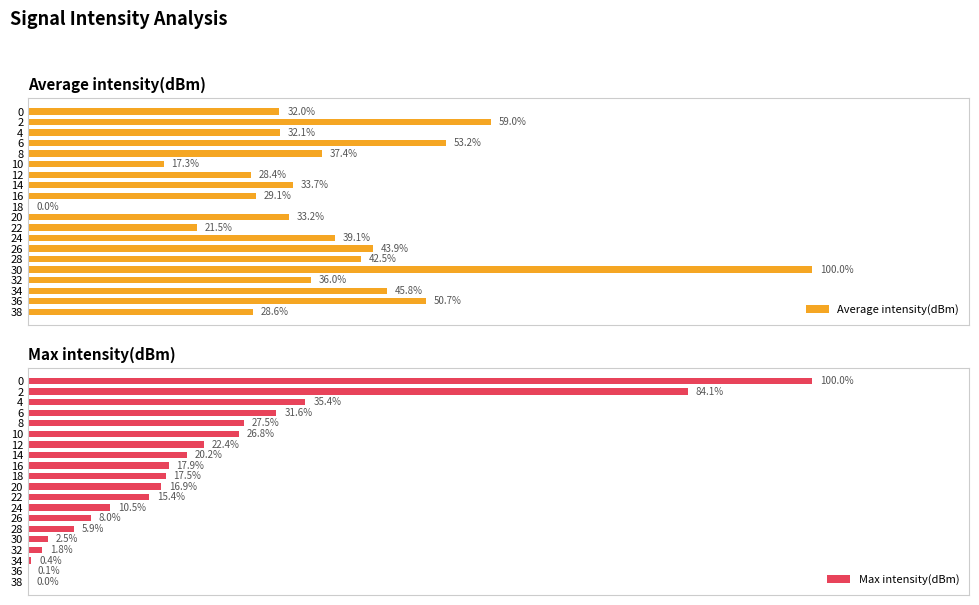

How many distinct data groups are displayed?

2